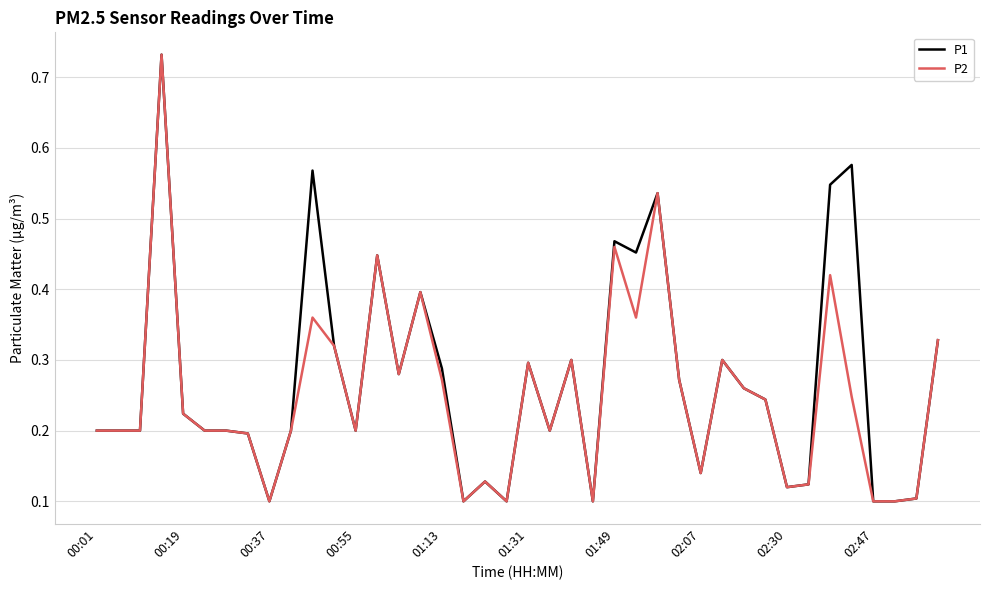

Does the chart have visible grid lines?

Yes